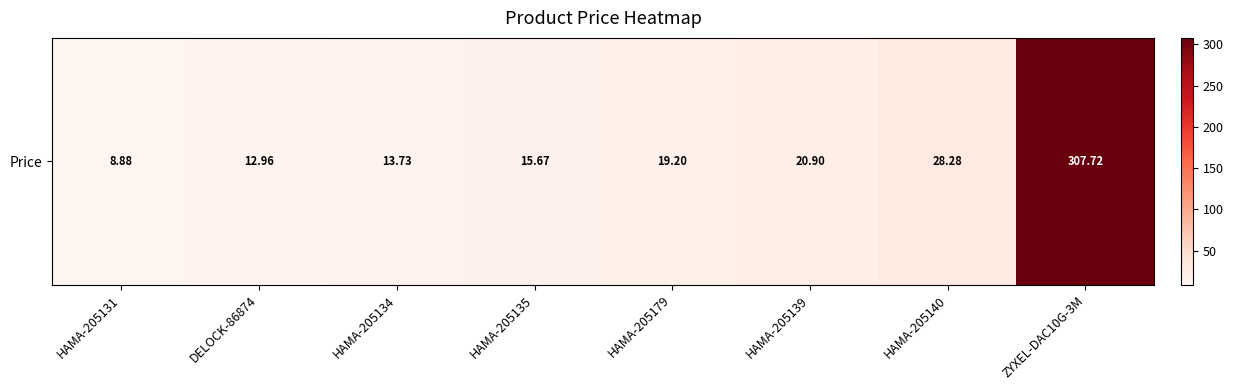

Reading left to right, transcribe all the data shown in this chart.

8.9	13.0	13.7	15.7	19.2	20.9	28.3	307.7